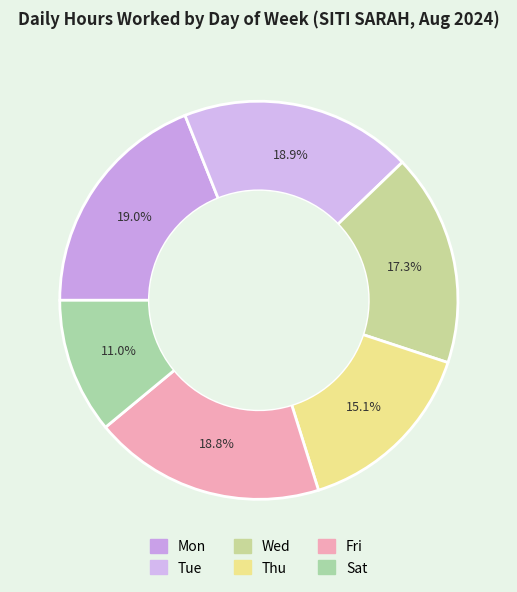

What is the ratio of the value at Tue to the value at Wed?

1.1